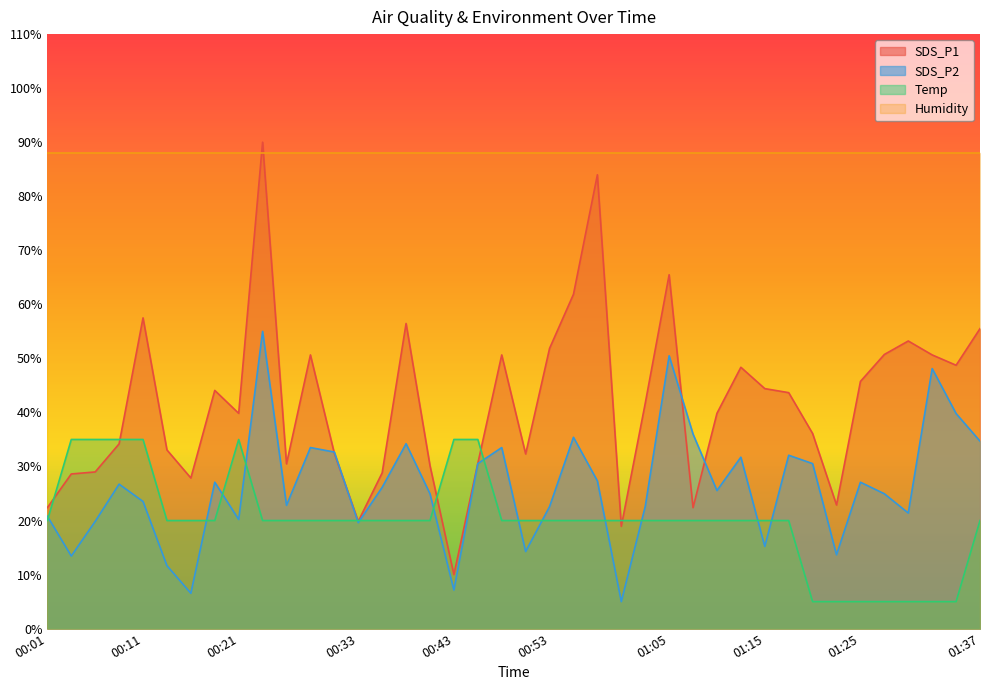

Rank the series at 01:15 from highest to lowest value.

Humidity, SDS_P1, Temp, SDS_P2